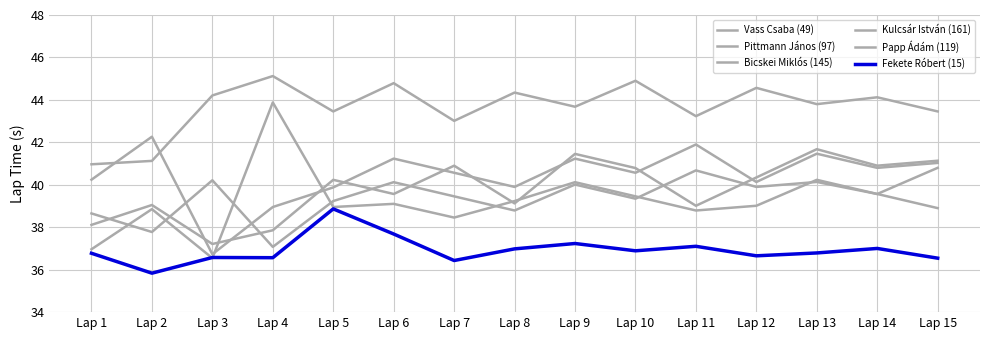

At Lap 11, list the series in order from smallest to largest.

Fekete Róbert (15), Vass Csaba (49), Bicskei Miklós (145), Pittmann János (97), Papp Ádám (119), Kulcsár István (161)